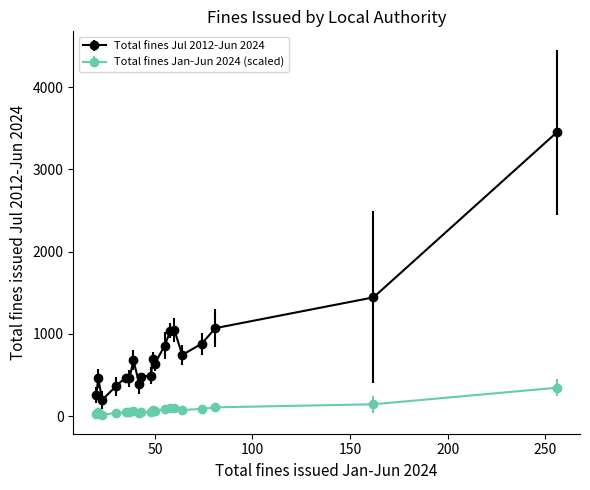

In Total fines Jul 2012-Jun 2024, how many points are lower than both neighbors (excluding endpoints)?

5